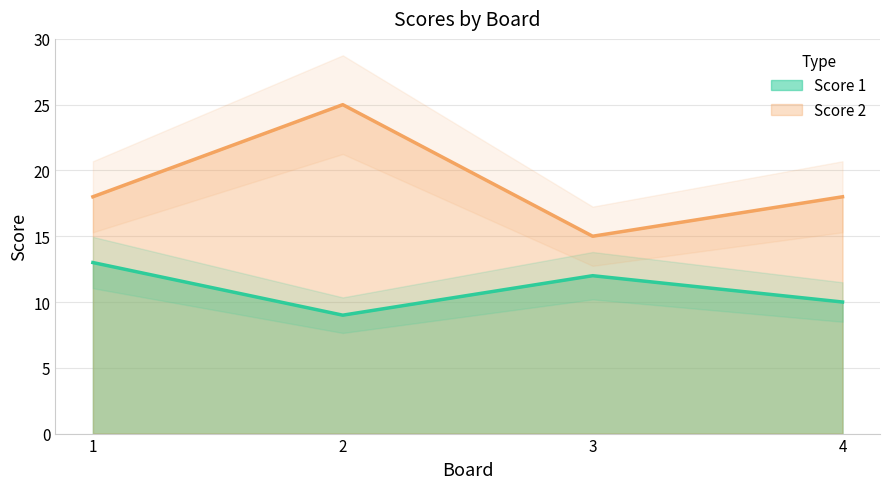

What is the approximate value of Score 2 at 2, to the nearest 5?

25